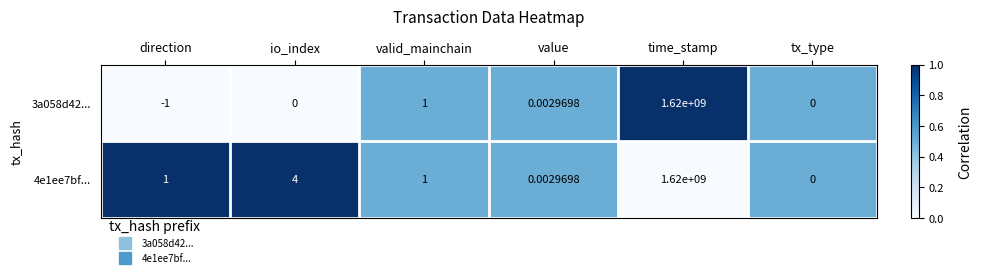

Which category has the lowest value in the 4e1ee7bf... series?

tx_type